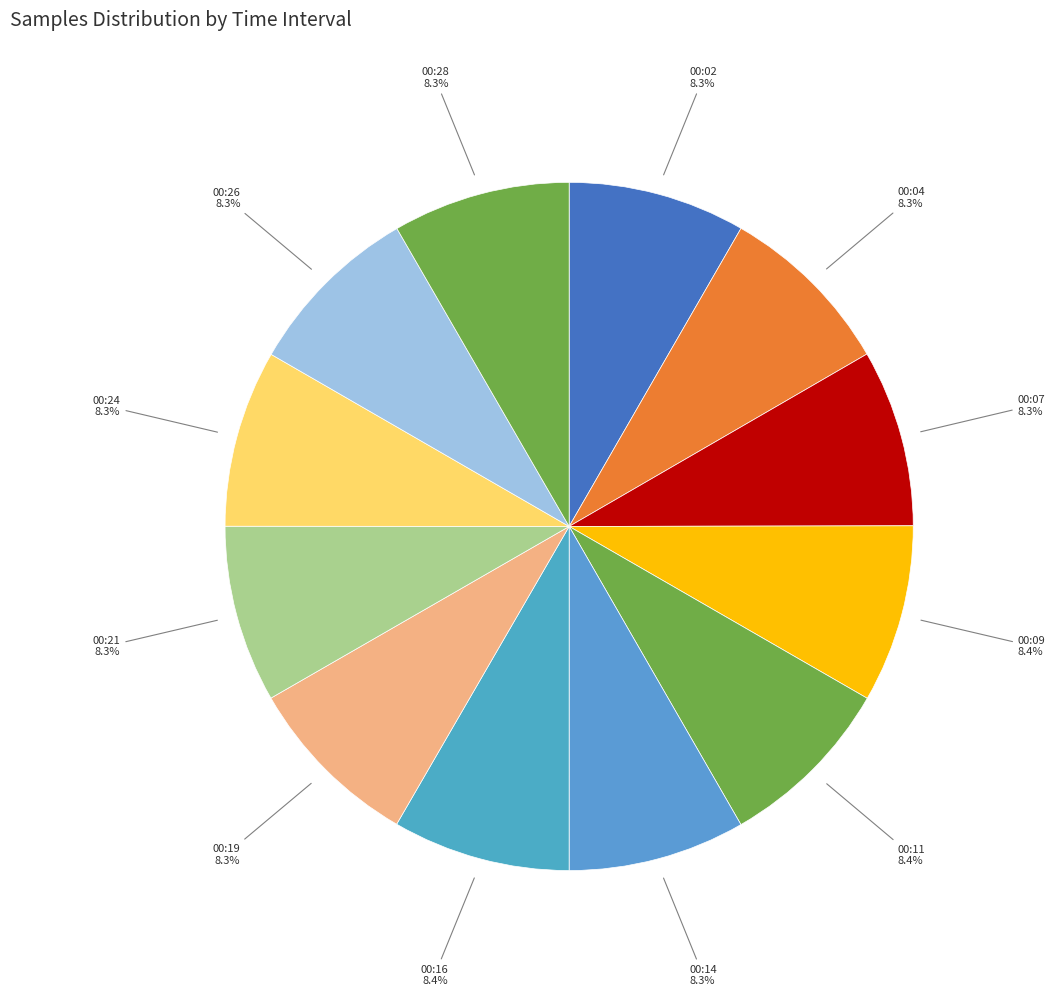

Does 00:04 represent more than half of the total?

No